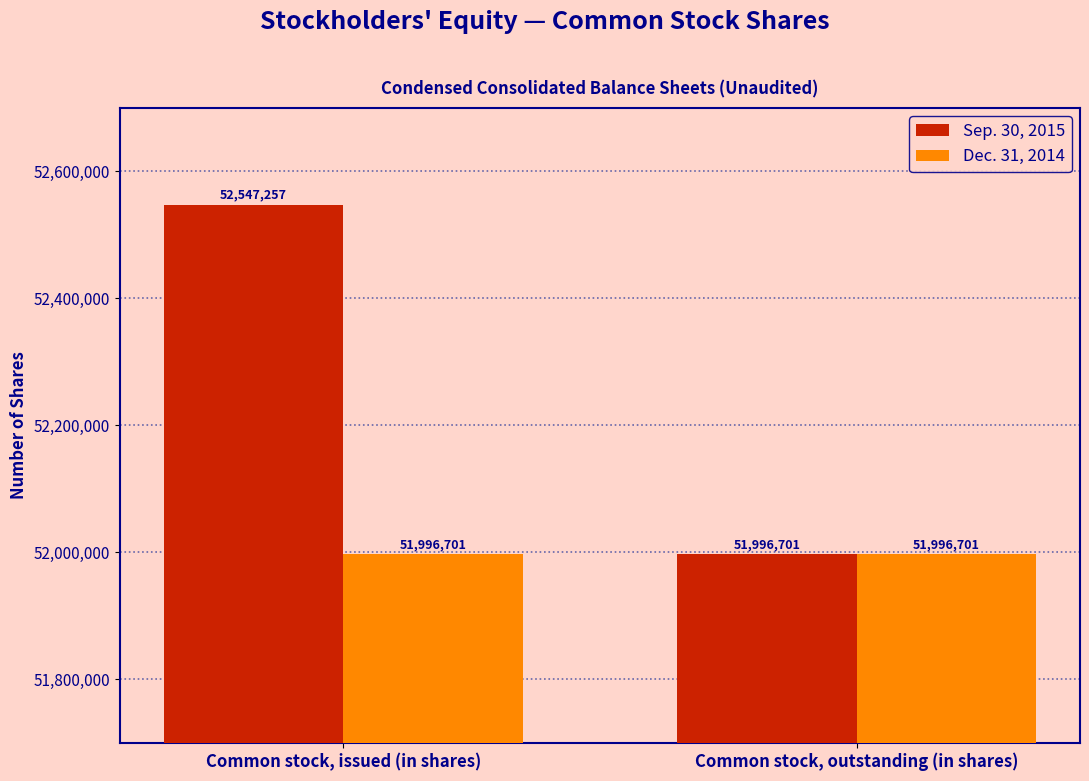

What value does the Sep. 30, 2015 series have at Common stock, outstanding (in shares)?

51996701